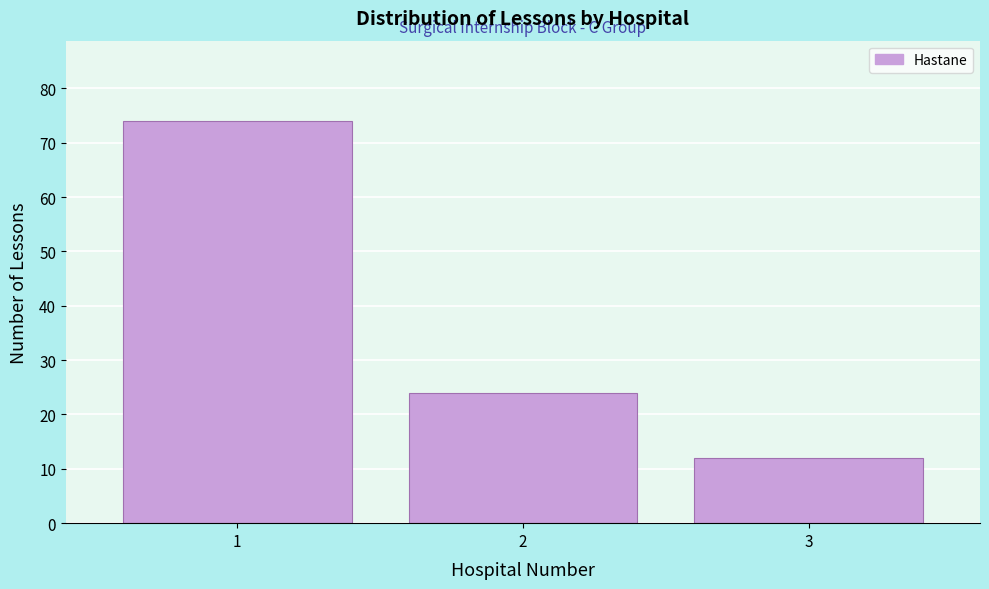

Which range on the x-axis has the tallest bar?

0.5 to 1.5